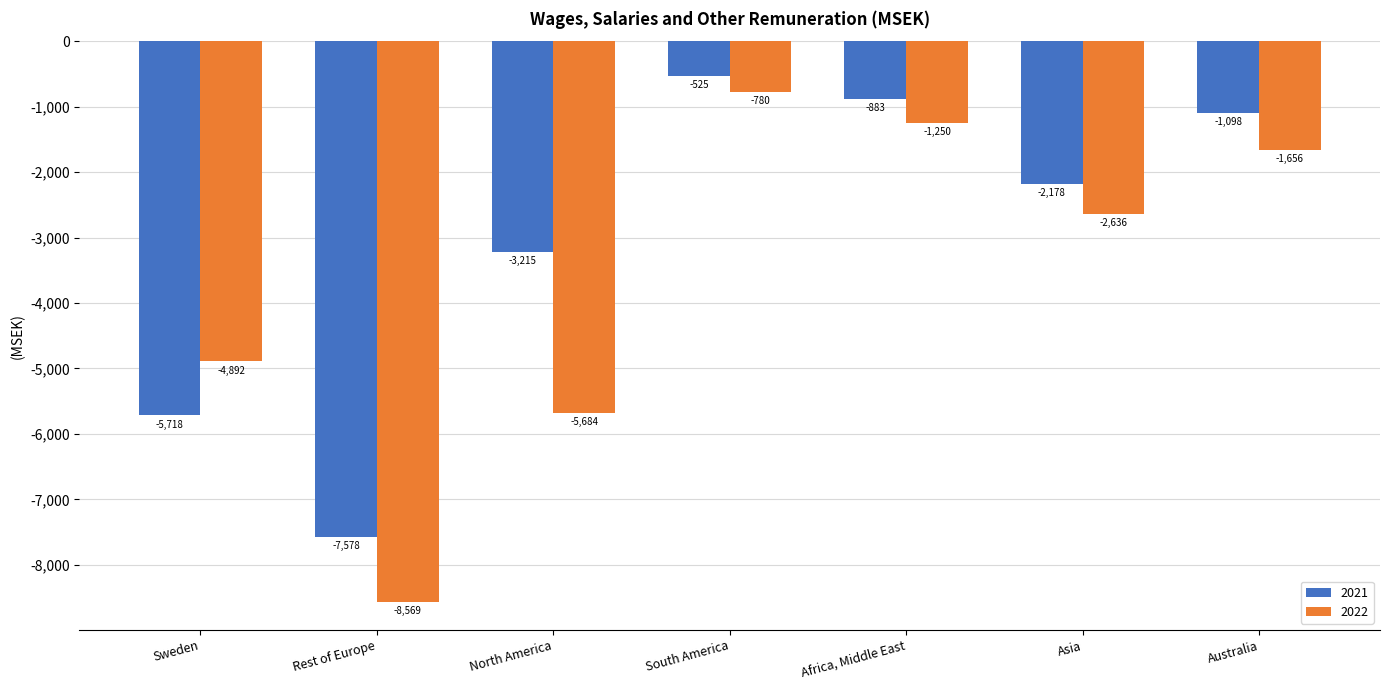

Rank the categories by 2022 value from highest to lowest.

South America, Africa, Middle East, Australia, Asia, Sweden, North America, Rest of Europe